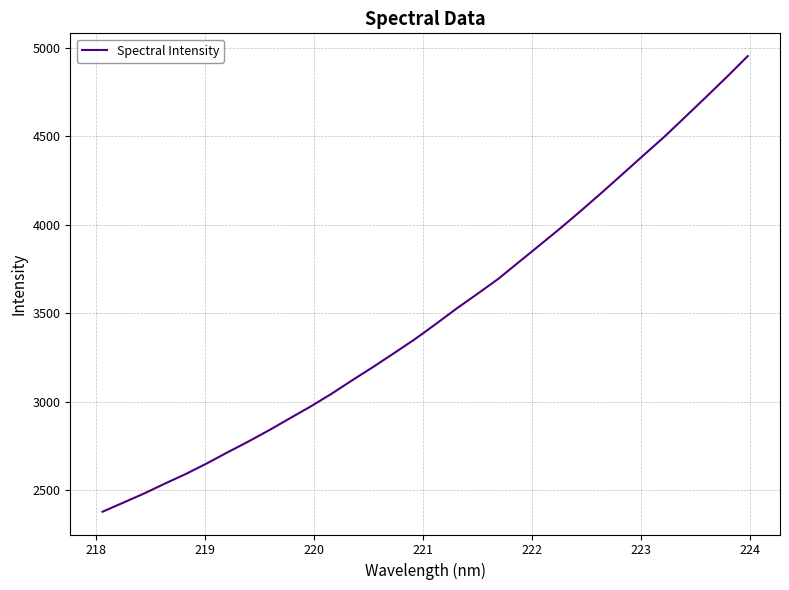

What is the minimum value shown in the chart?

2380.1